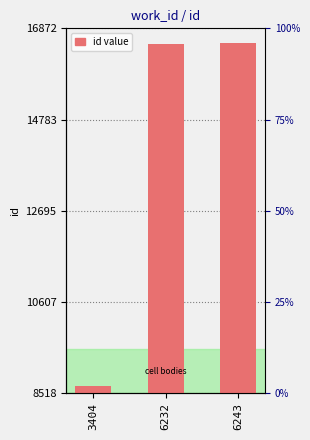

At which label is the value closest to 12616?

6232